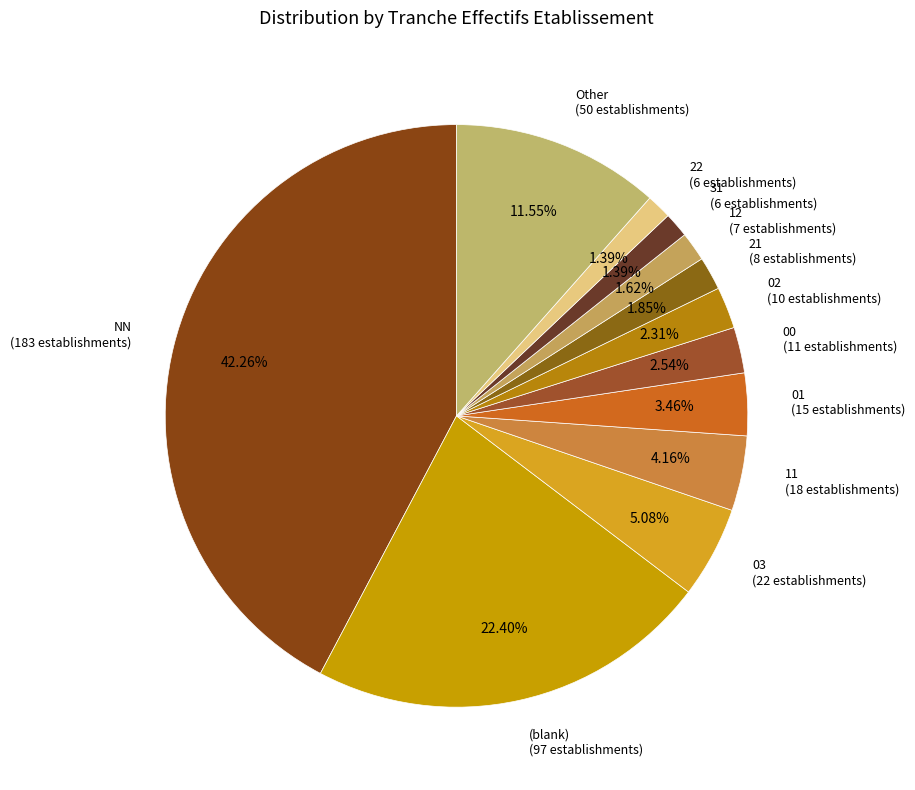

Which slice is the largest?

NN